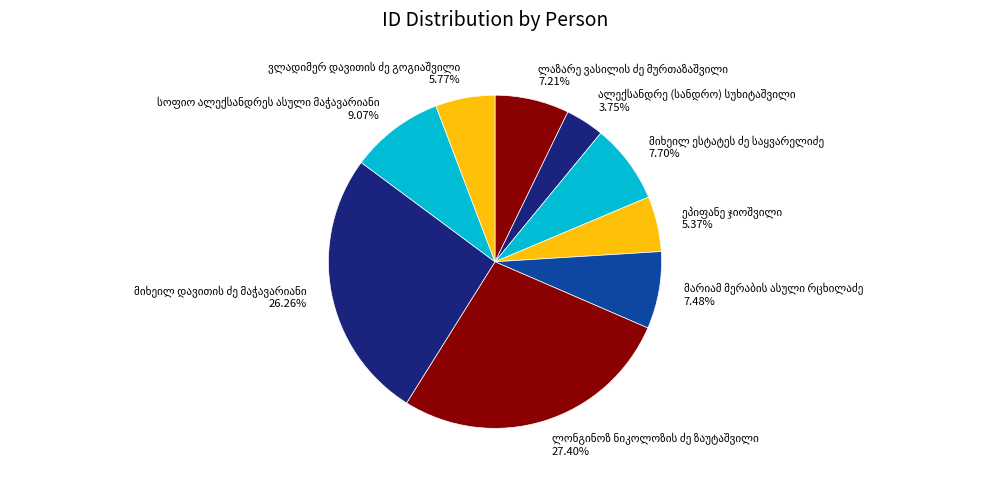

Does any single category account for the majority?

No